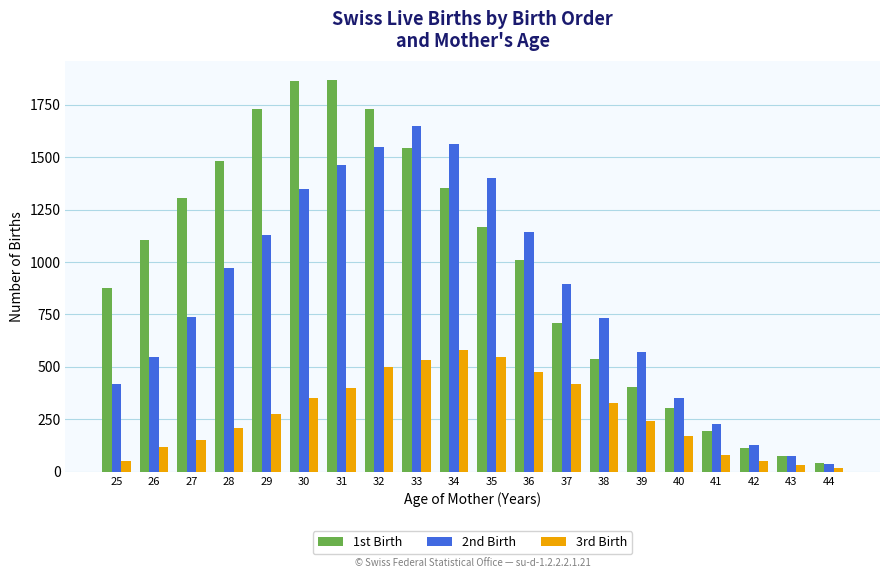

What is the difference between the 3rd Birth values at 27 and 30?

202